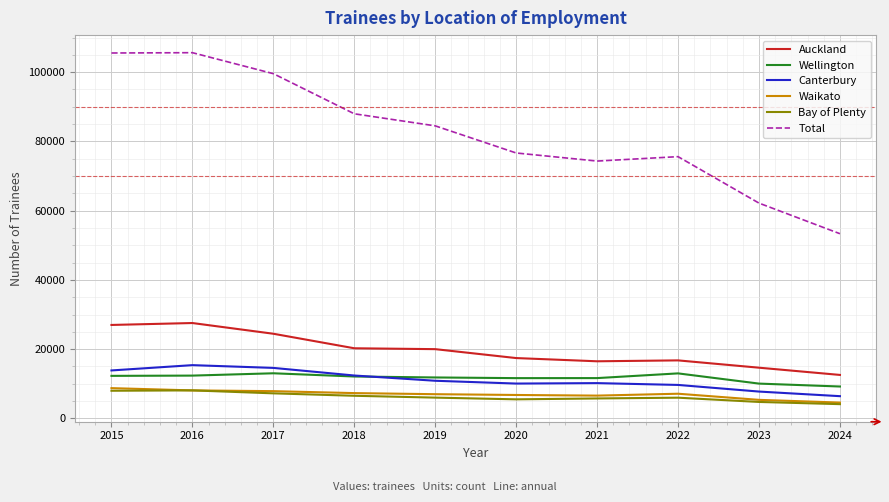

Where is the first local minimum for Total?

2021